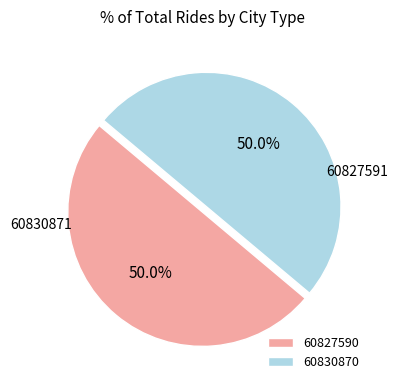

What is the ratio of the value at 60827590 to the value at 60830870?

1.0